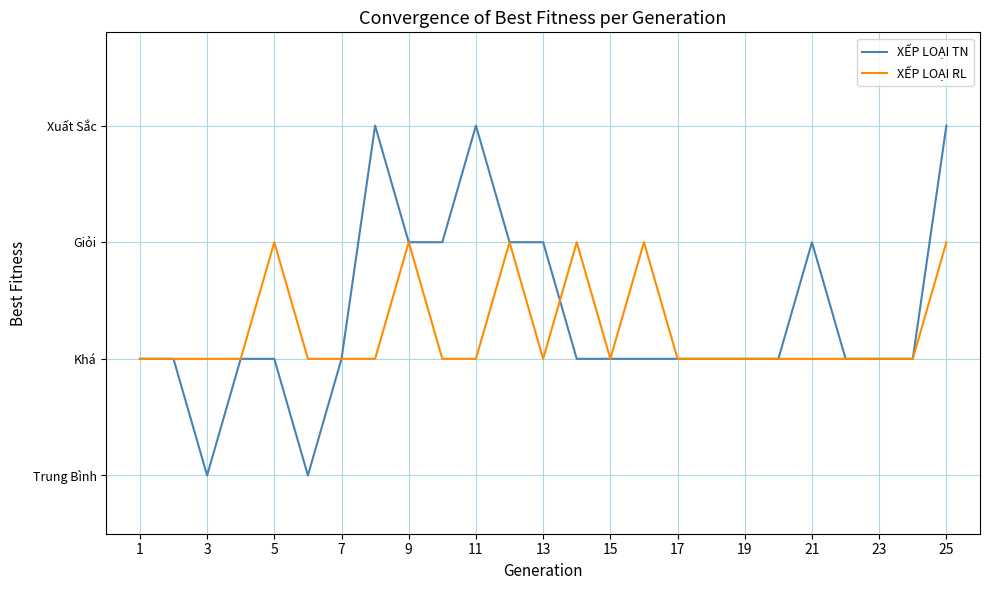

Where is XẾP LOẠI RL nearest to the value 3?

1